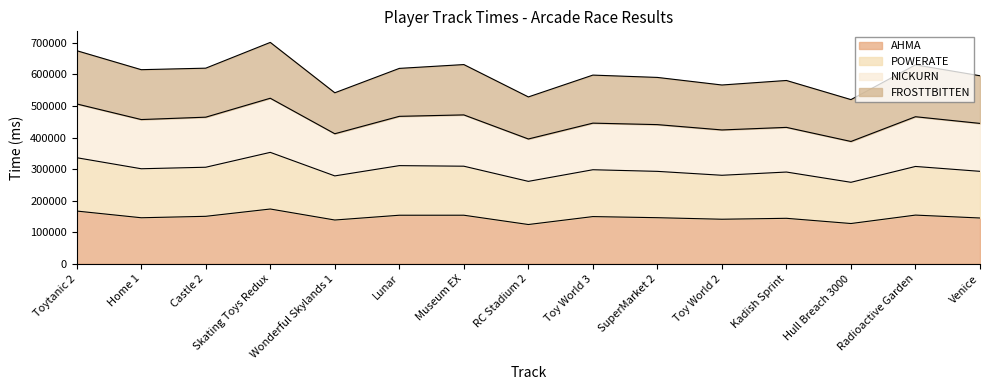

What position from the left is Home 1?

2